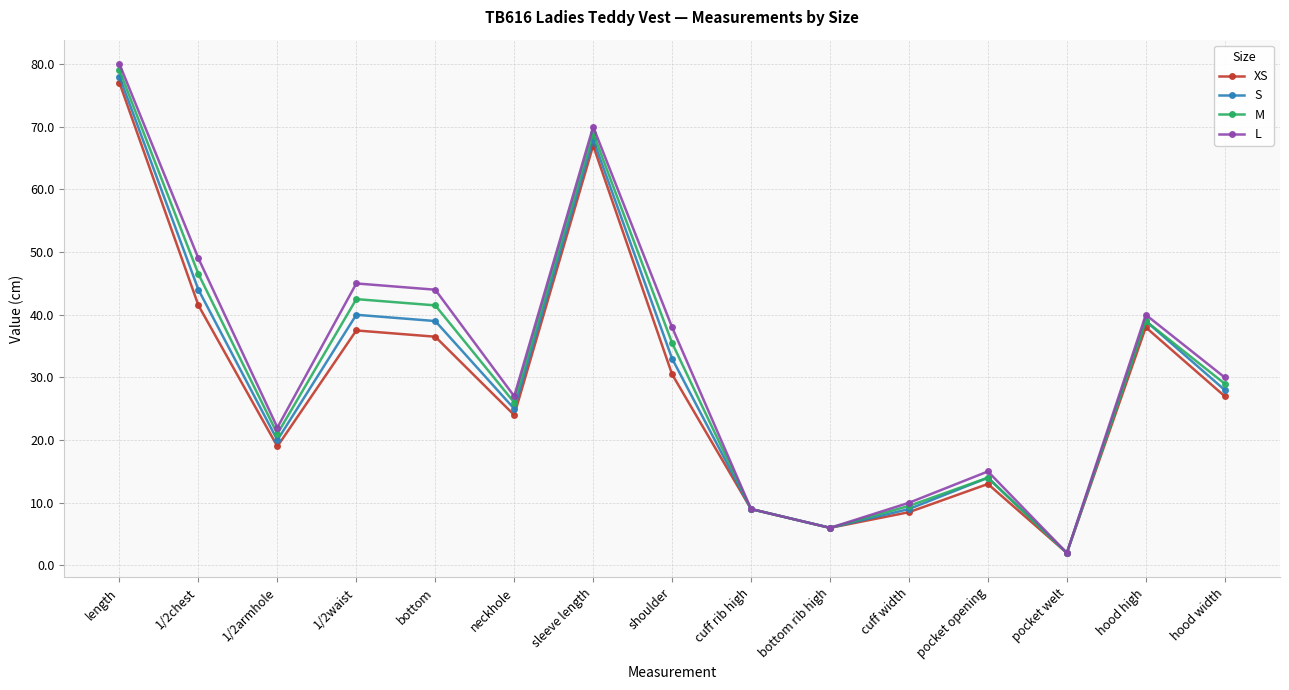

Is the value of S at pocket welt greater than the value of L at 1/2armhole?

No